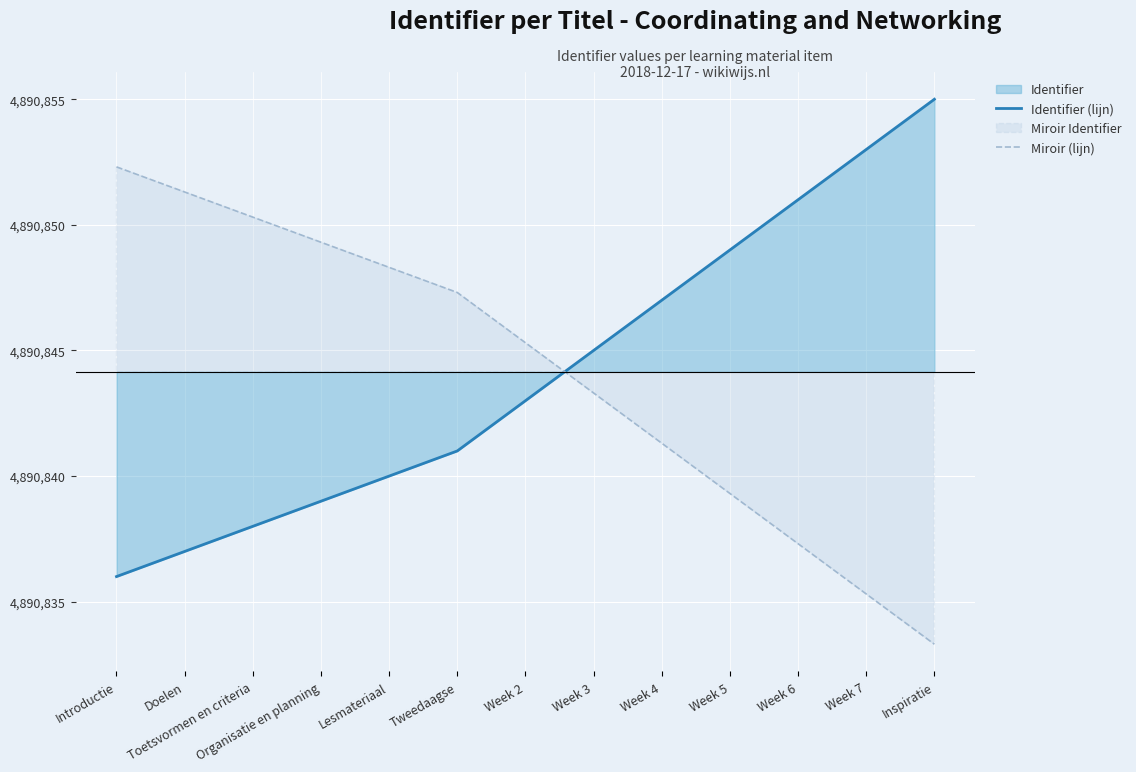

Between Week 3 and Lesmateriaal, which is larger?

Week 3